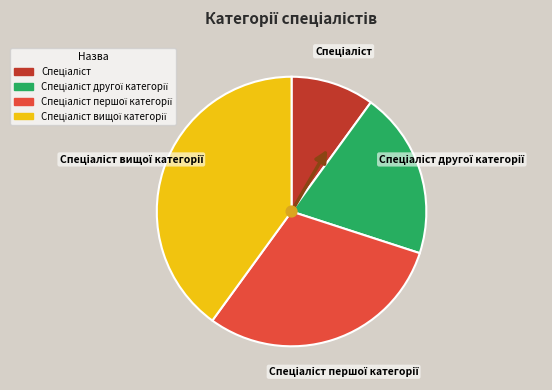

Is there a majority slice in this chart?

No